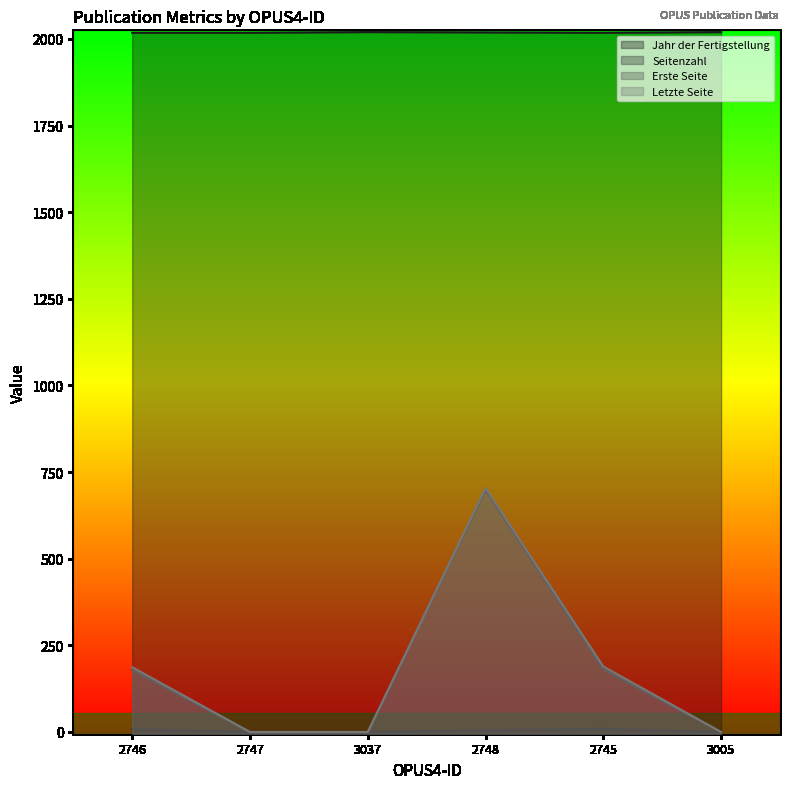

True or false: Seitenzahl and Jahr der Fertigstellung intersect in this chart.

False